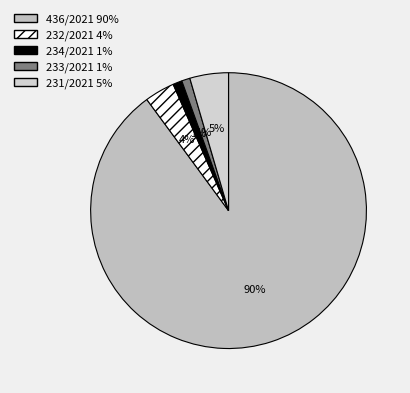

Does any single category account for the majority?

Yes